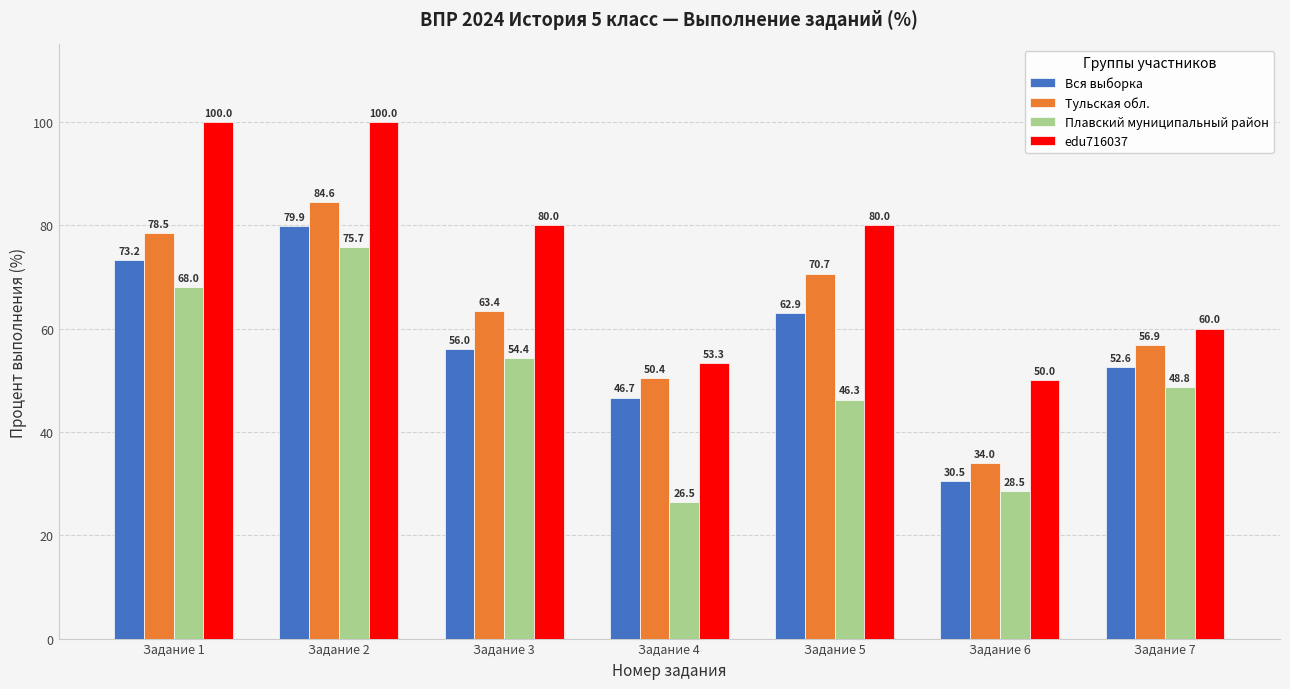

What is the value of the Вся выборка bar at the 7th from the left?

52.6